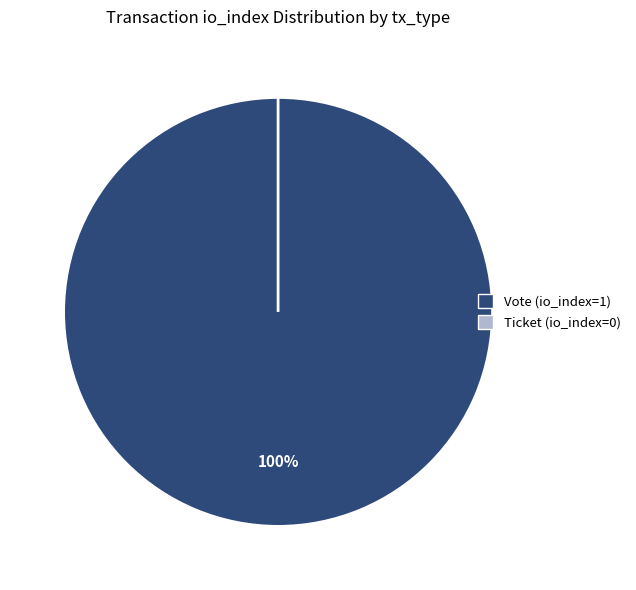

What is the change in value from Vote (io_index=1) to Ticket (io_index=0)?

-1